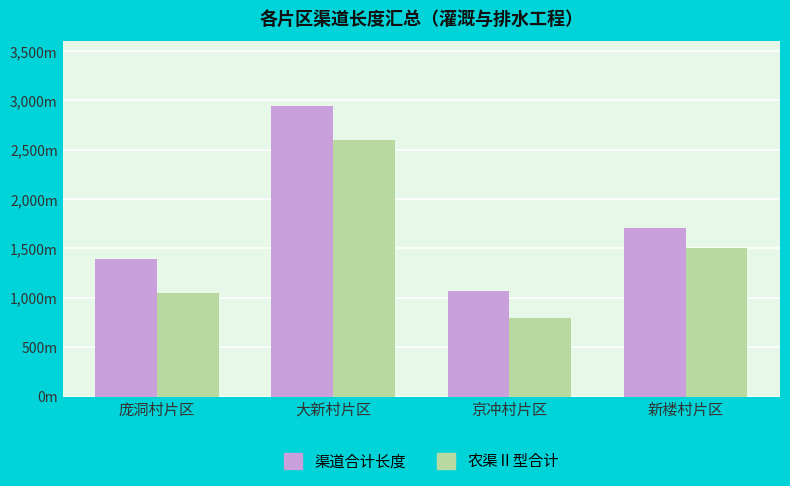

What are all the series names shown in the legend?

渠道合计长度, 农渠Ⅱ型合计